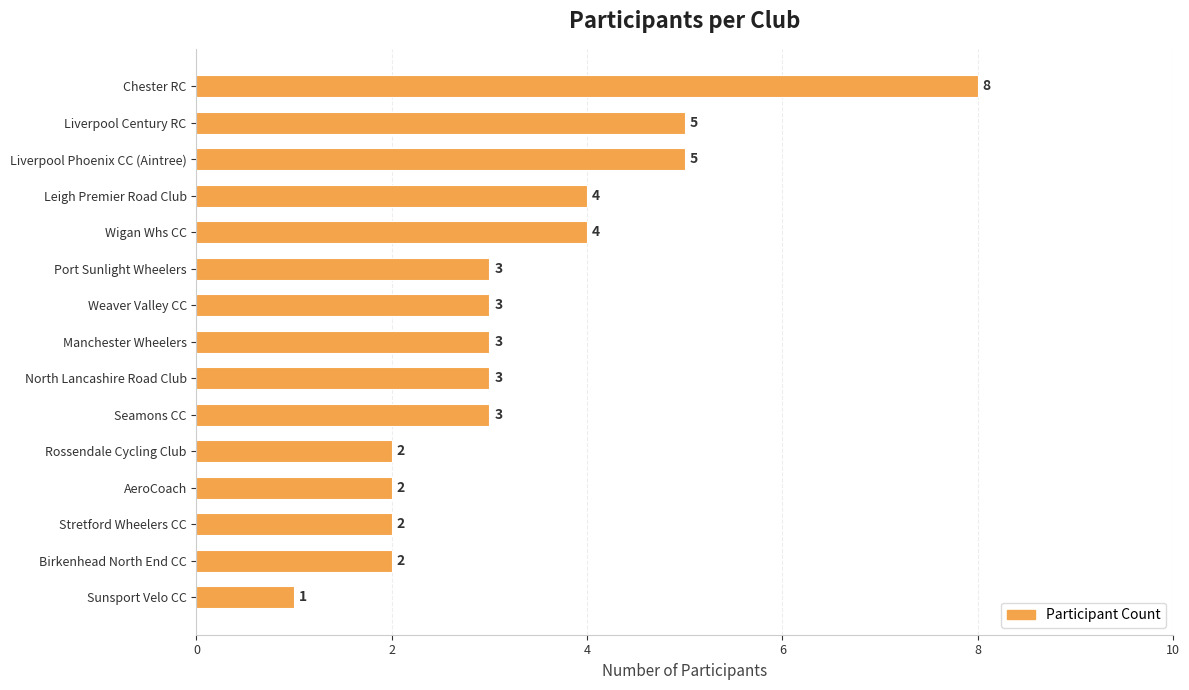

Count the number of categories in the chart.

15